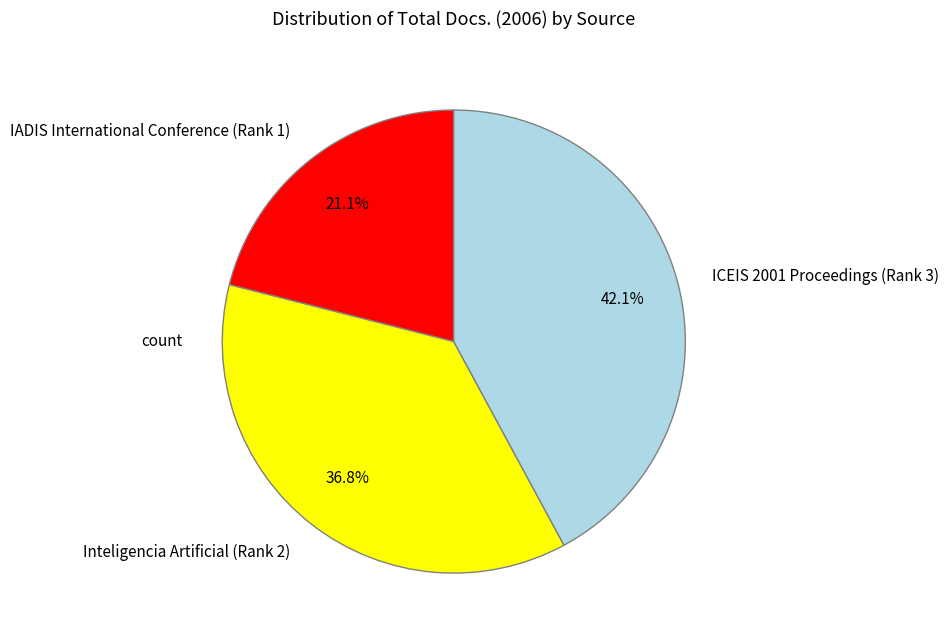

How much of the chart is everything except ICEIS 2001 Proceedings (Rank 3)?

57.9%